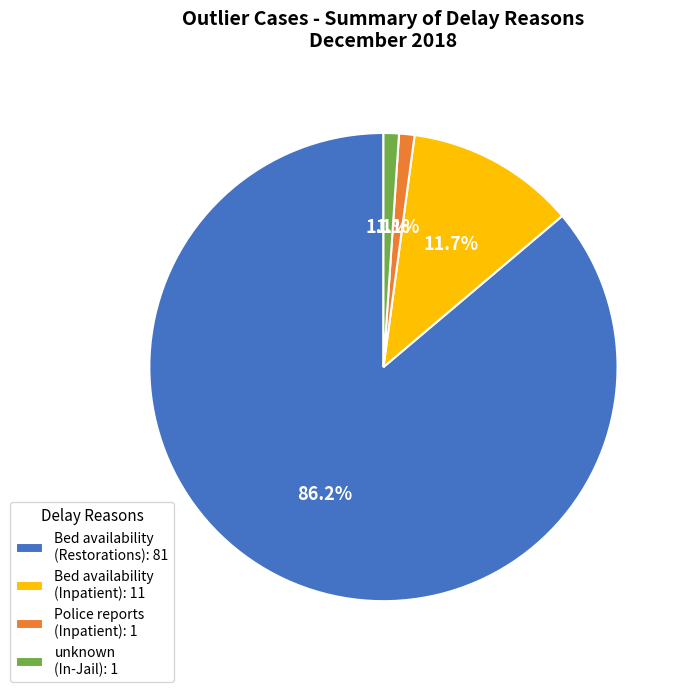

Which has a higher value, Police reports (Inpatient): 1 or Bed availability (Restorations): 81?

Bed availability (Restorations): 81